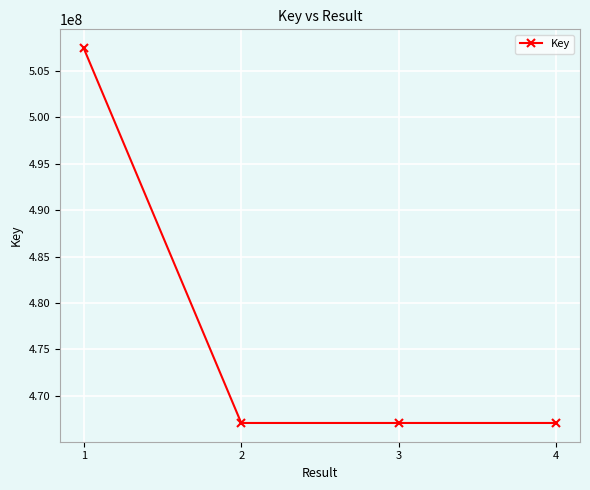

How many lines are shown in the chart?

1